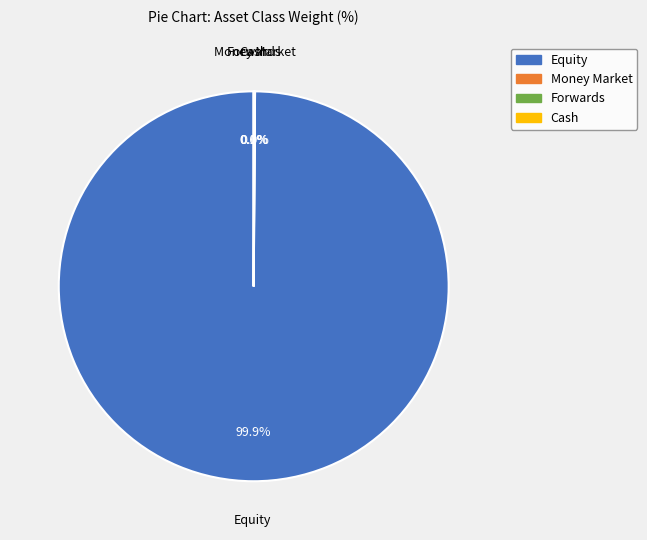

Which category has the biggest portion of the pie?

Equity